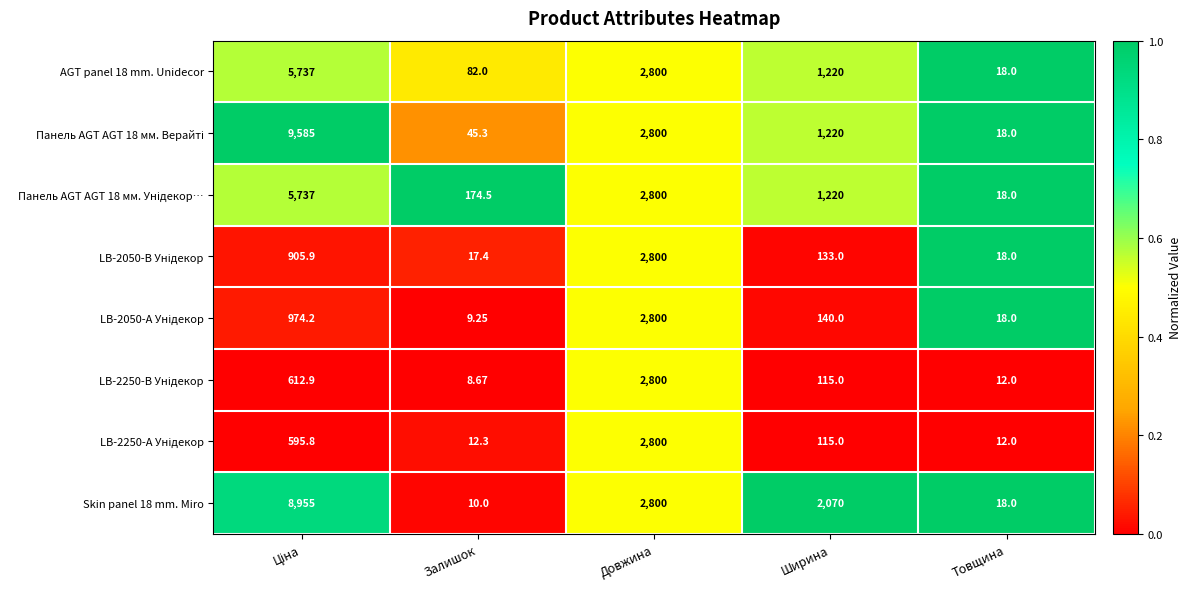

Which label corresponds to the smallest value in the chart?

Залишок